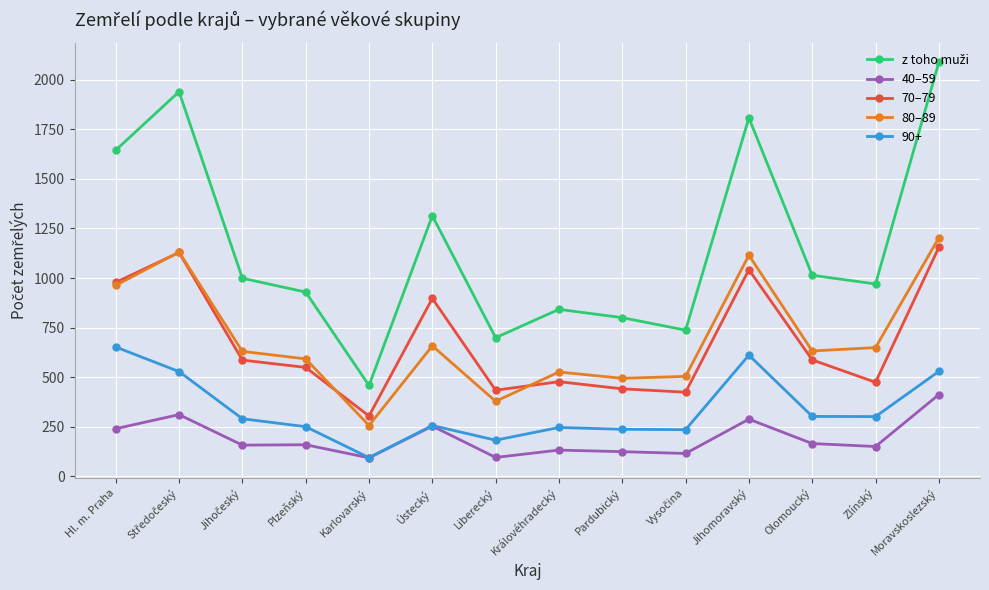

What is the spread (max minus min) of values at Jihomoravský?

1520